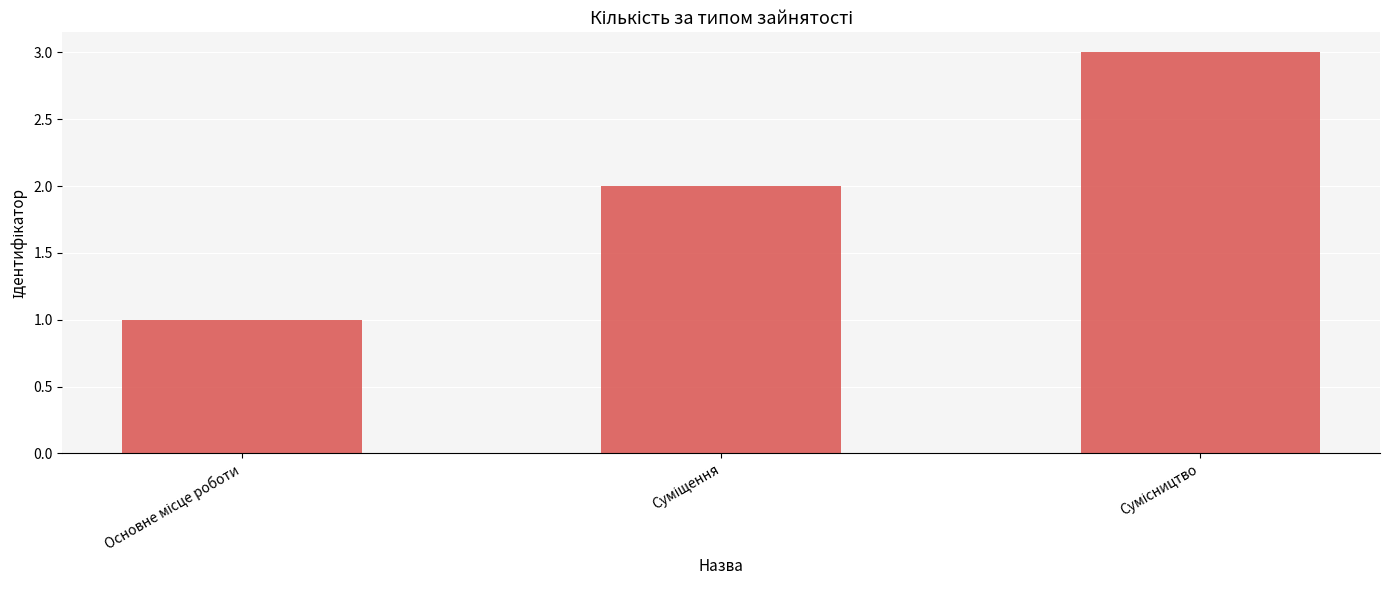

What is the greatest value displayed?

3